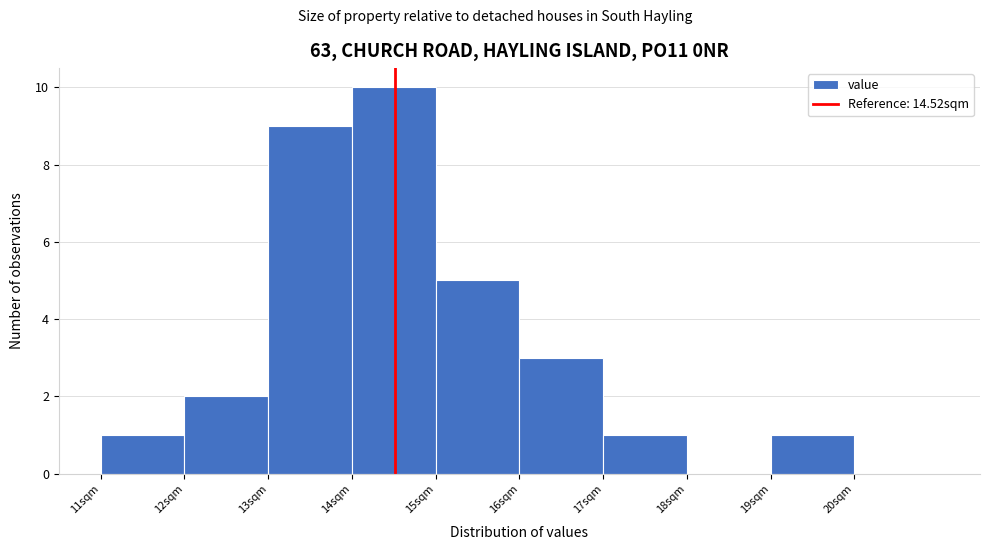

Reading left to right, list every bar in this chart as the range it spans on the x-axis followed by its height. The values are not printed on the chart, so give them approximately, as read against the axis.

11 to 12: 1
12 to 13: 2
13 to 14: 9
14 to 15: 10
15 to 16: 5
16 to 17: 3
17 to 18: 1
18 to 19: 0
19 to 20: 1
20 to 21: 0